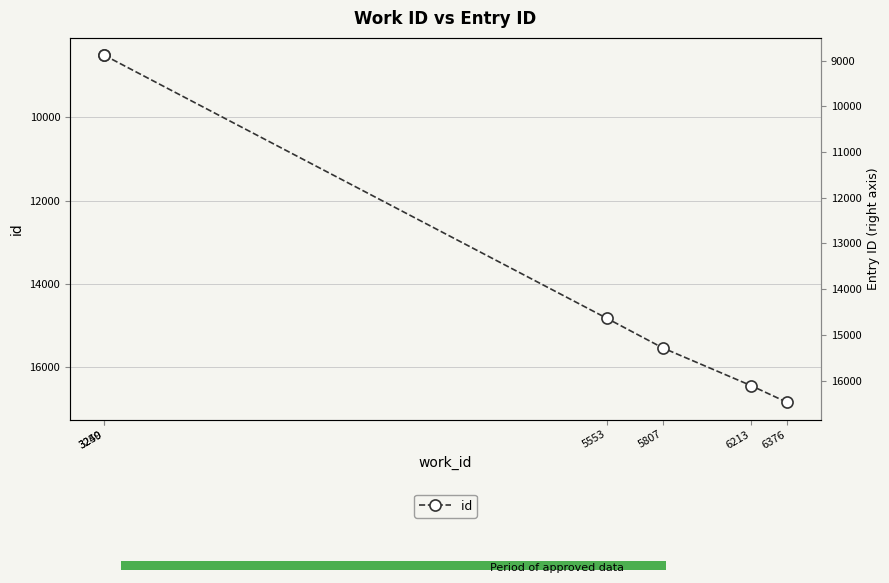

Reading left to right, transcribe all the data shown in this chart.

8503	8505	14838	15545	16456	16854